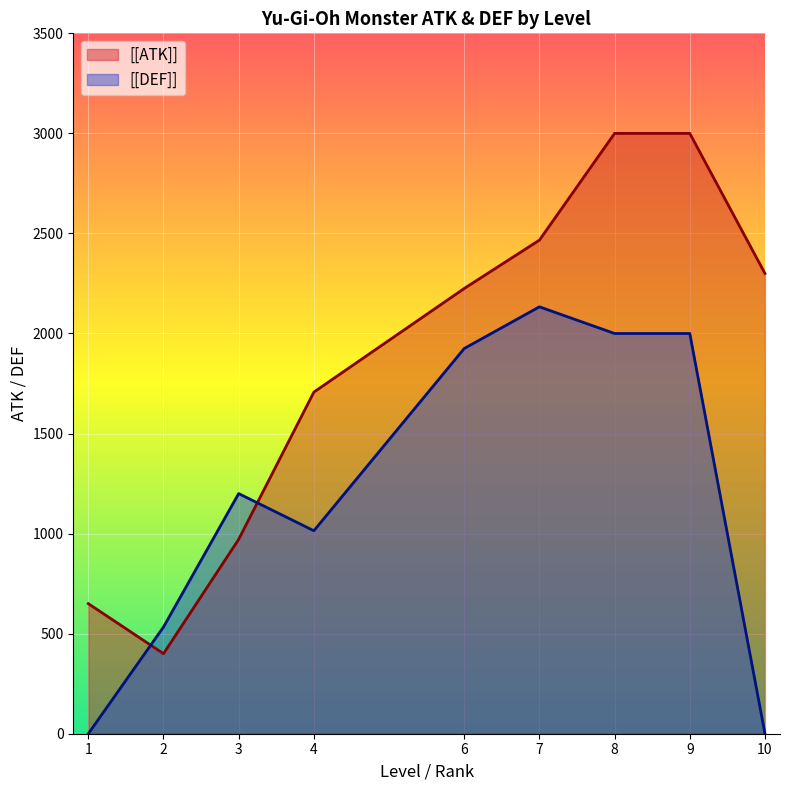

What are all the series names shown in the legend?

[[ATK]], [[DEF]]